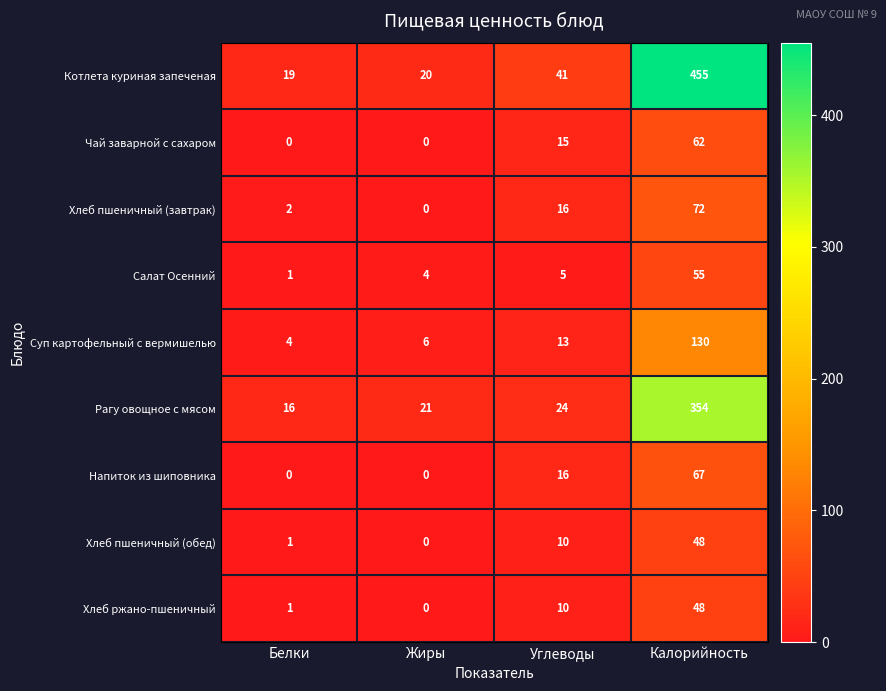

At which category is the sum across all series the highest?

Калорийность